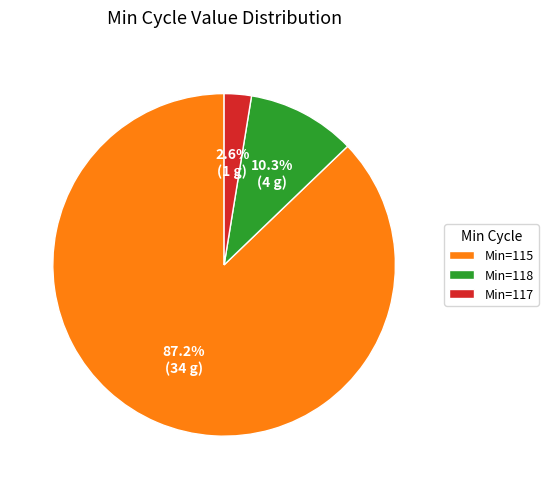

What is the largest slice in the pie chart?

Min=115